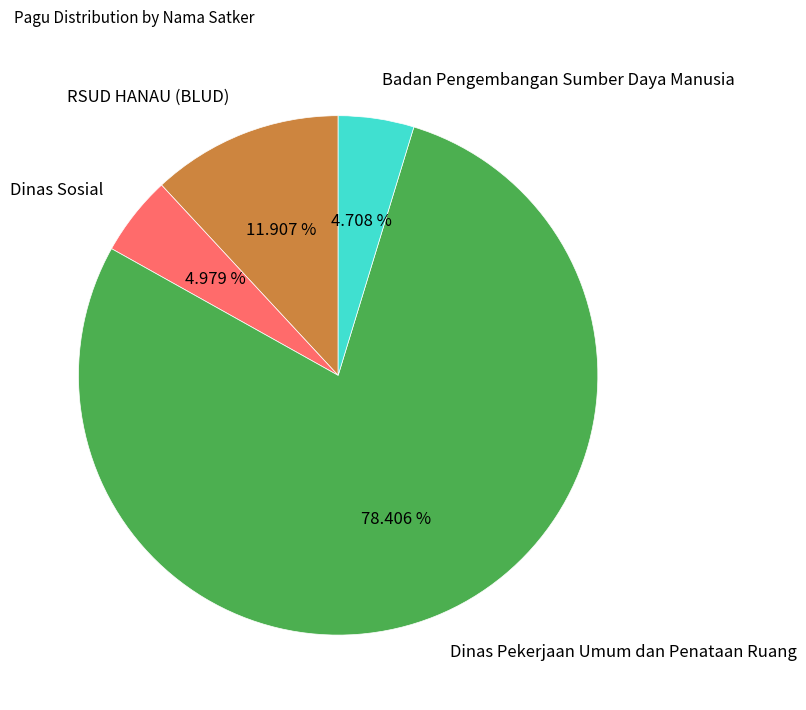

To the nearest percent, what is the average slice percentage?

25%